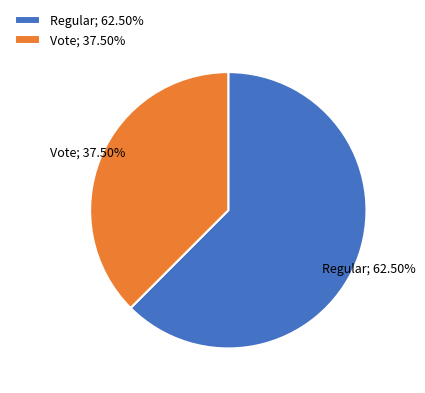

Is there any slice that represents more than half of the pie?

Yes